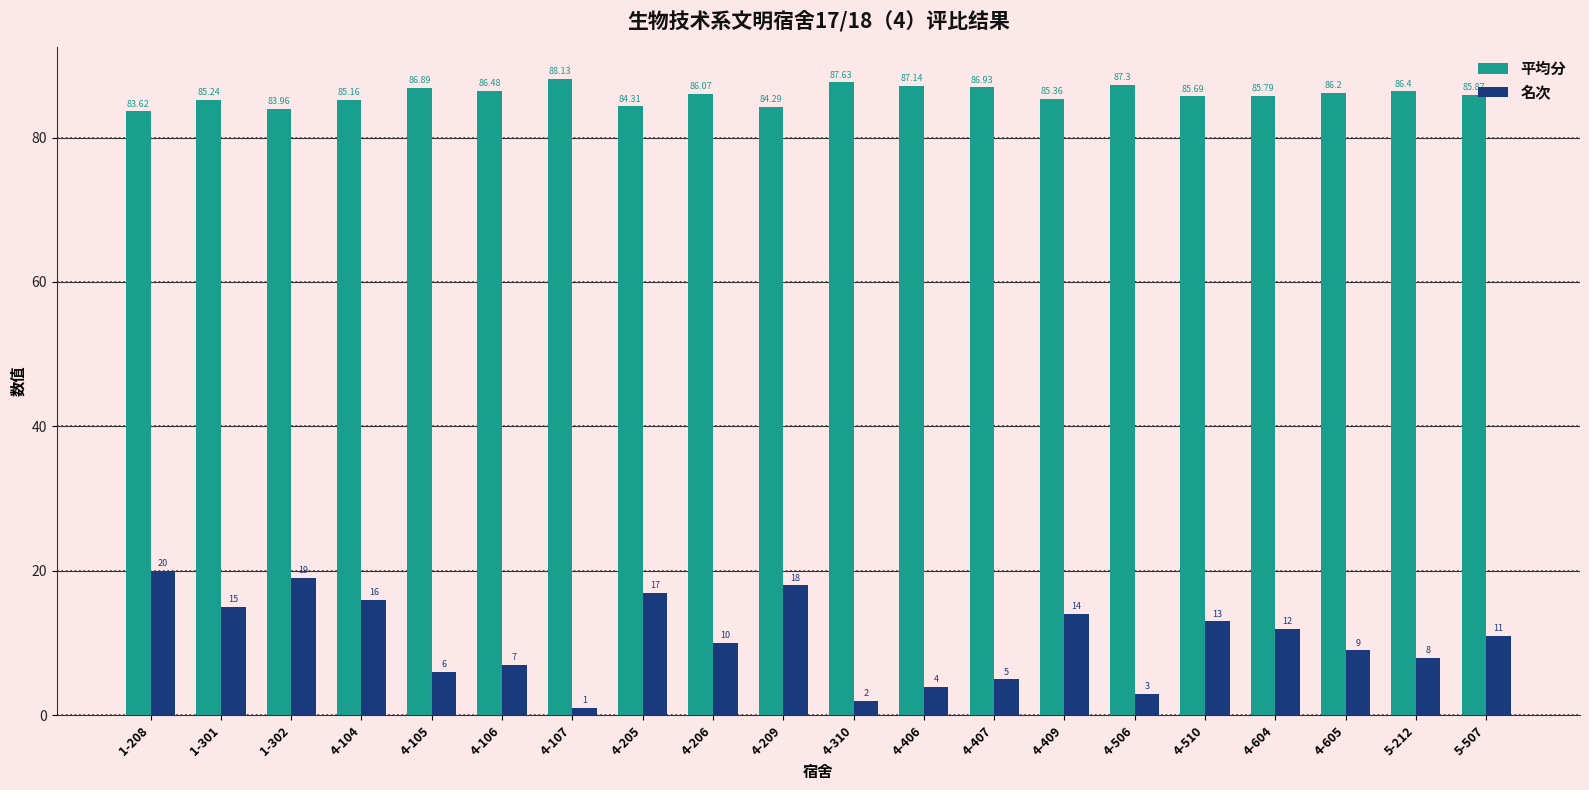

At how many categories does at least one series exceed 40?

20